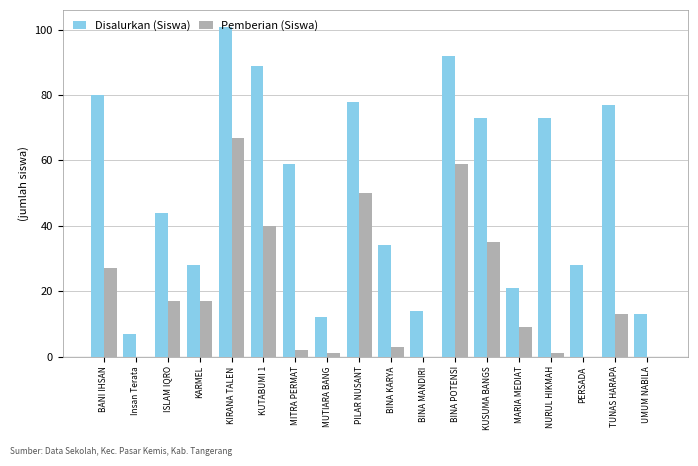

At which label does Disalurkan (Siswa) first exceed 59?

BANI IHSAN